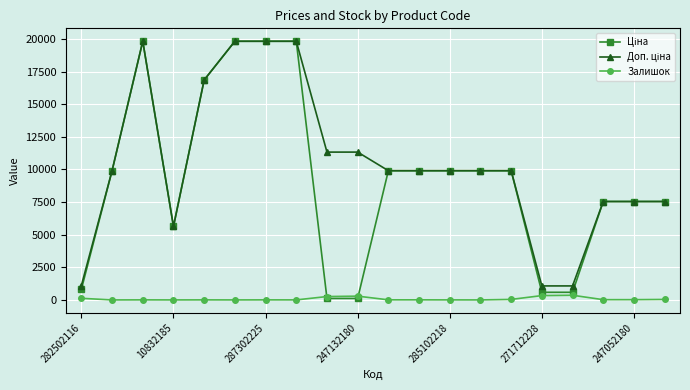

What is the greatest value displayed?

19831.1